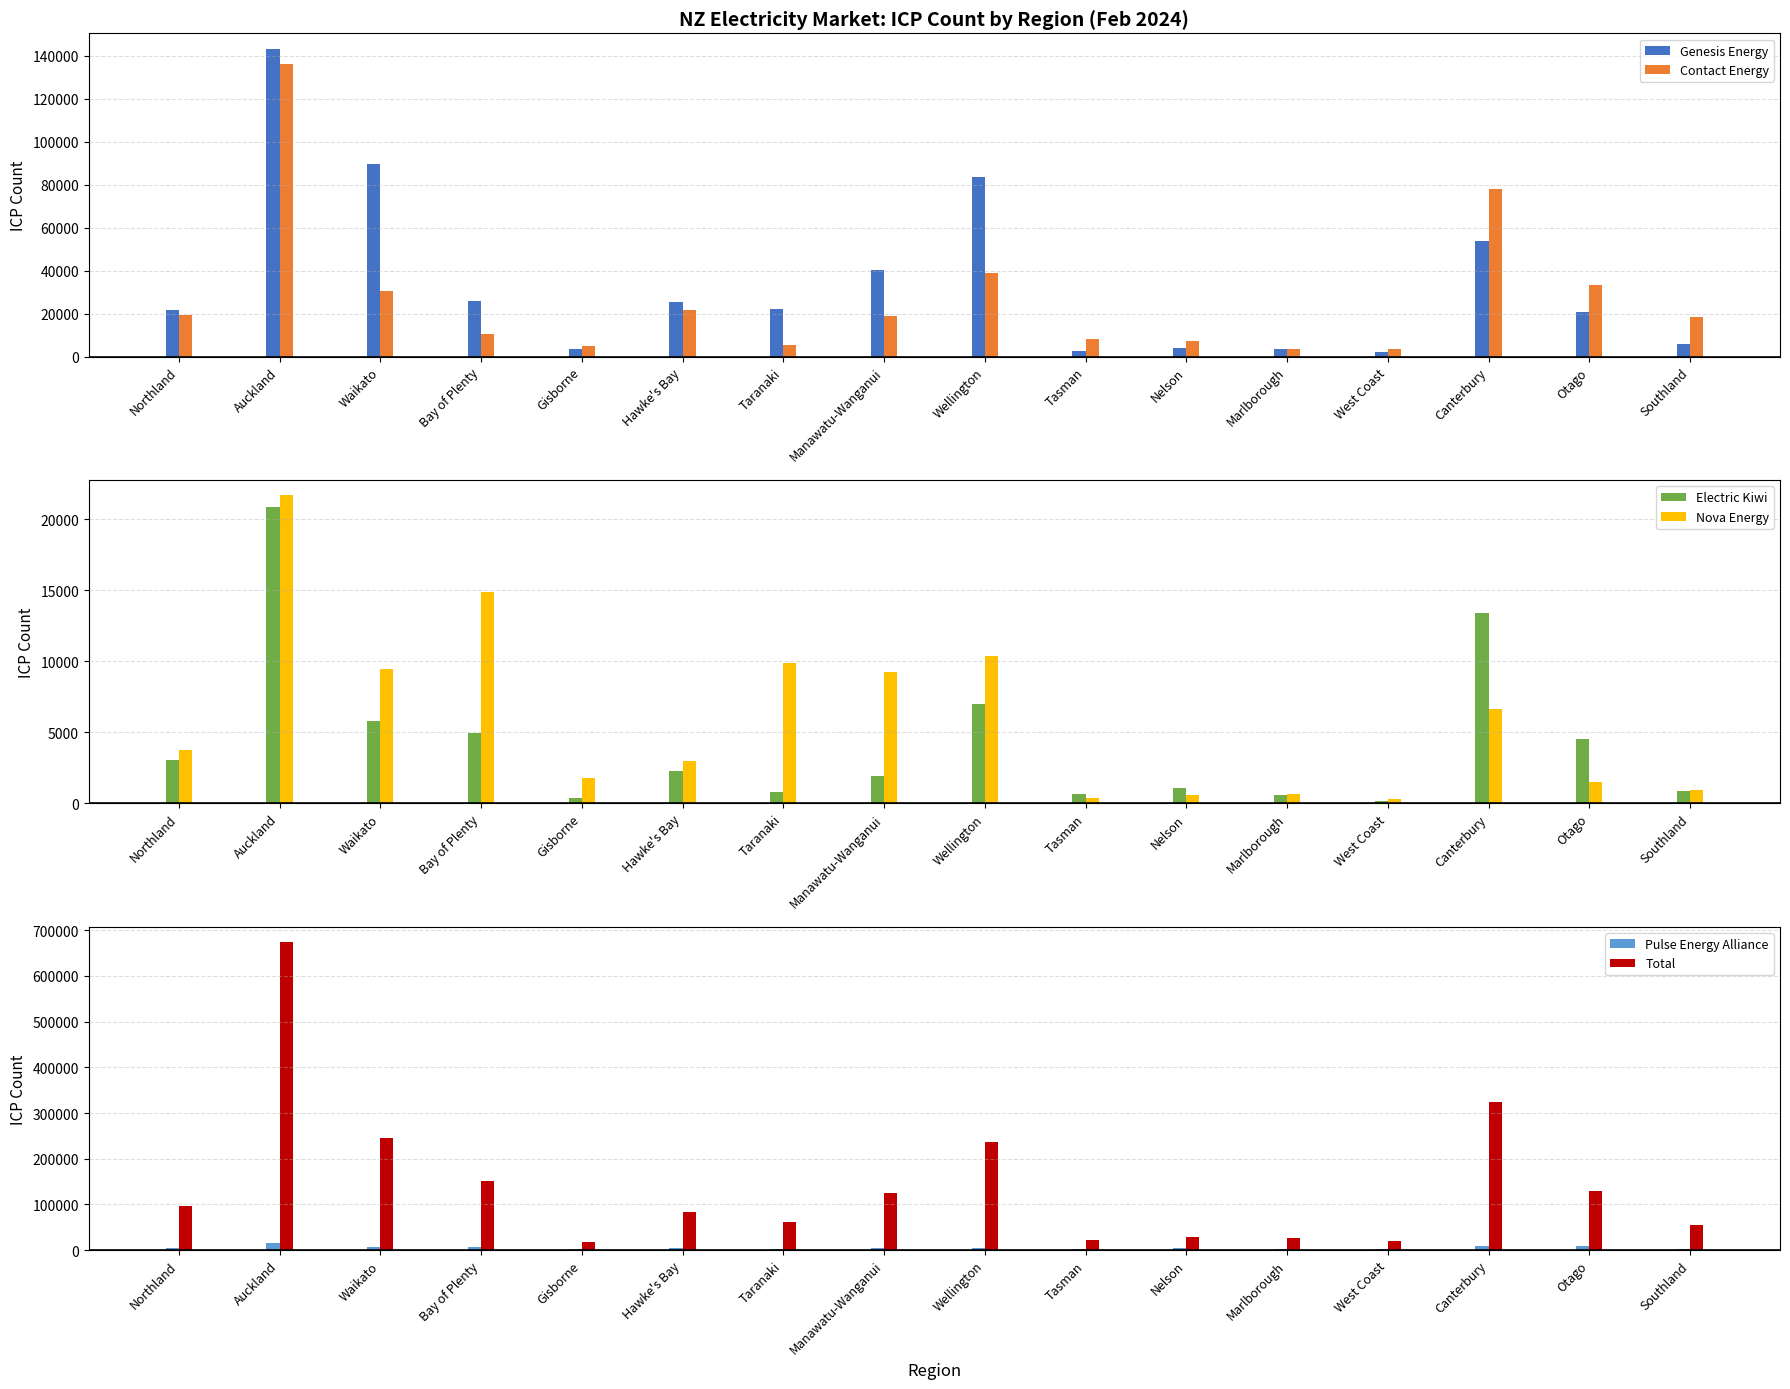

Which series has the widest spread of values?

Total